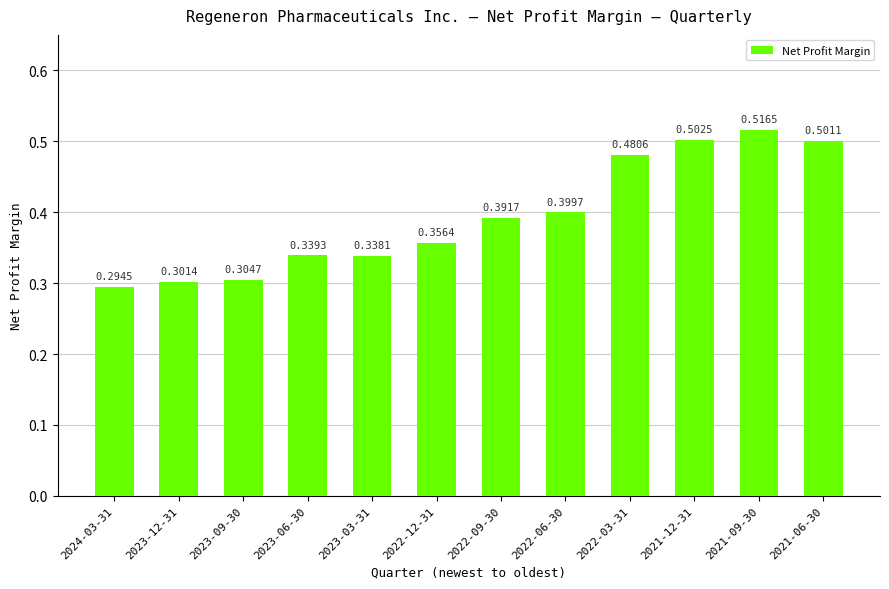

What is the sum of all values?

4.7